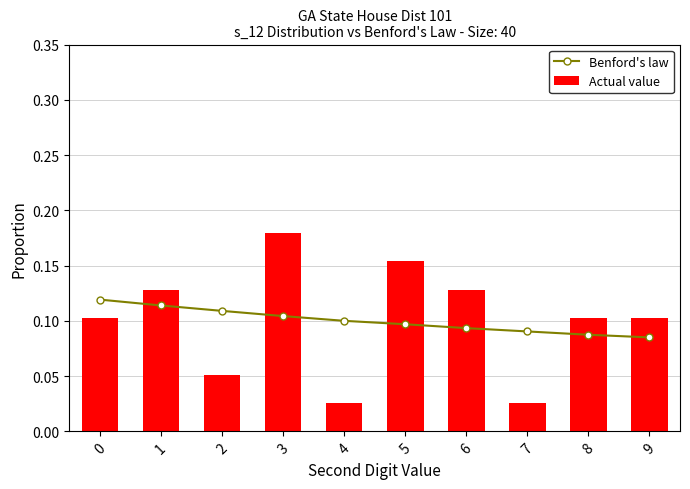

Reading left to right, extract all data points from this chart.

Benford's law: 0=0.1	1=0.1	2=0.1	3=0.1	4=0.1	5=0.1	6=0.1	7=0.1	8=0.1	9=0.1
Actual value: 0=0.1	1=0.1	2=0.1	3=0.2	4=0.0	5=0.2	6=0.1	7=0.0	8=0.1	9=0.1